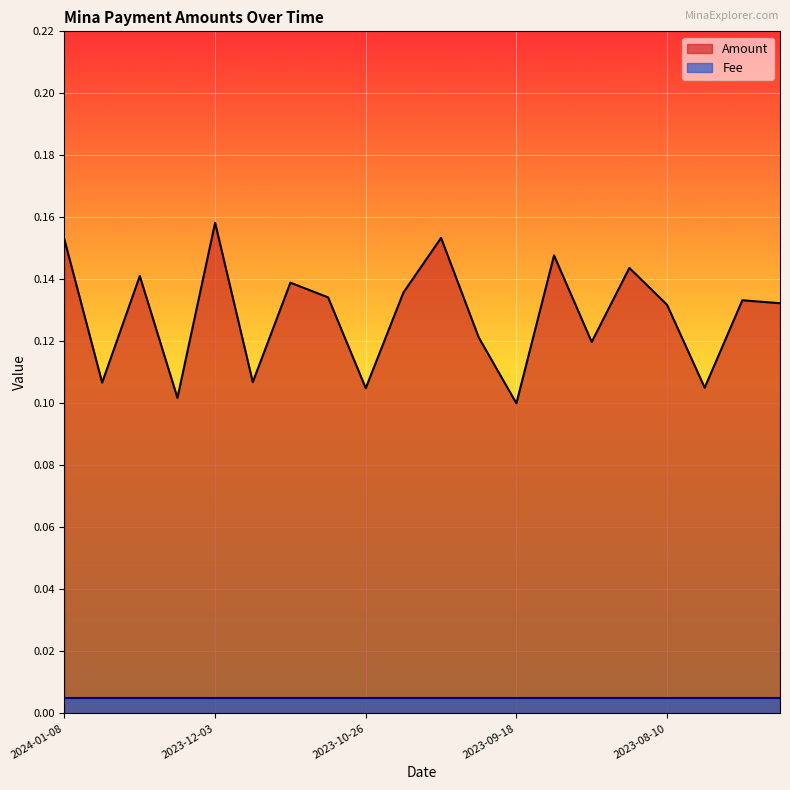

What is the sum of all values?

2.6